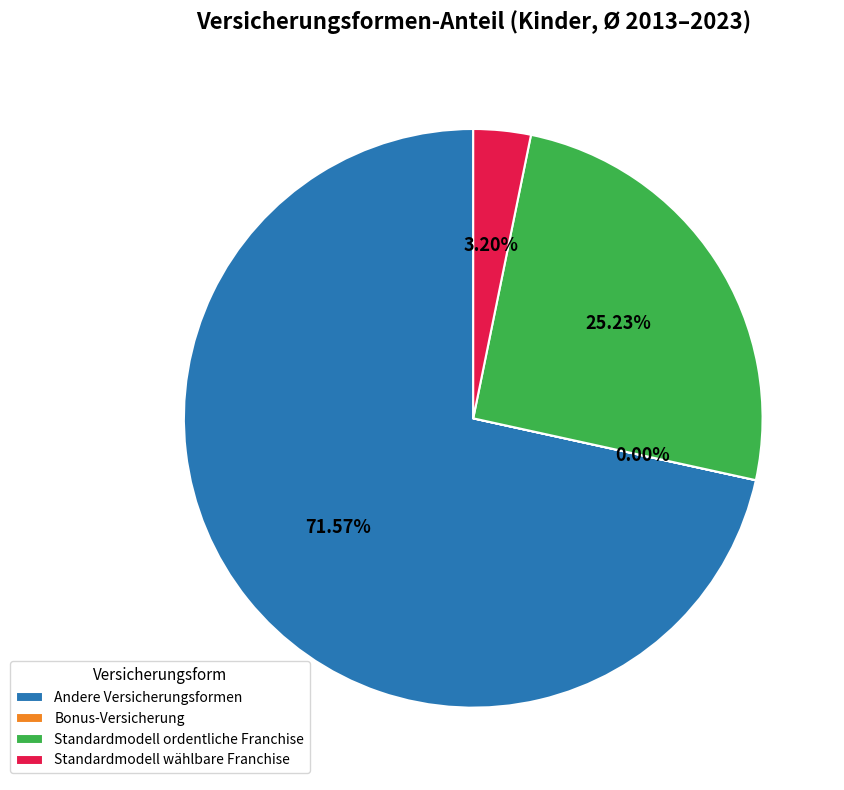

Between Standardmodell ordentliche Franchise and Standardmodell wählbare Franchise, which is larger?

Standardmodell ordentliche Franchise